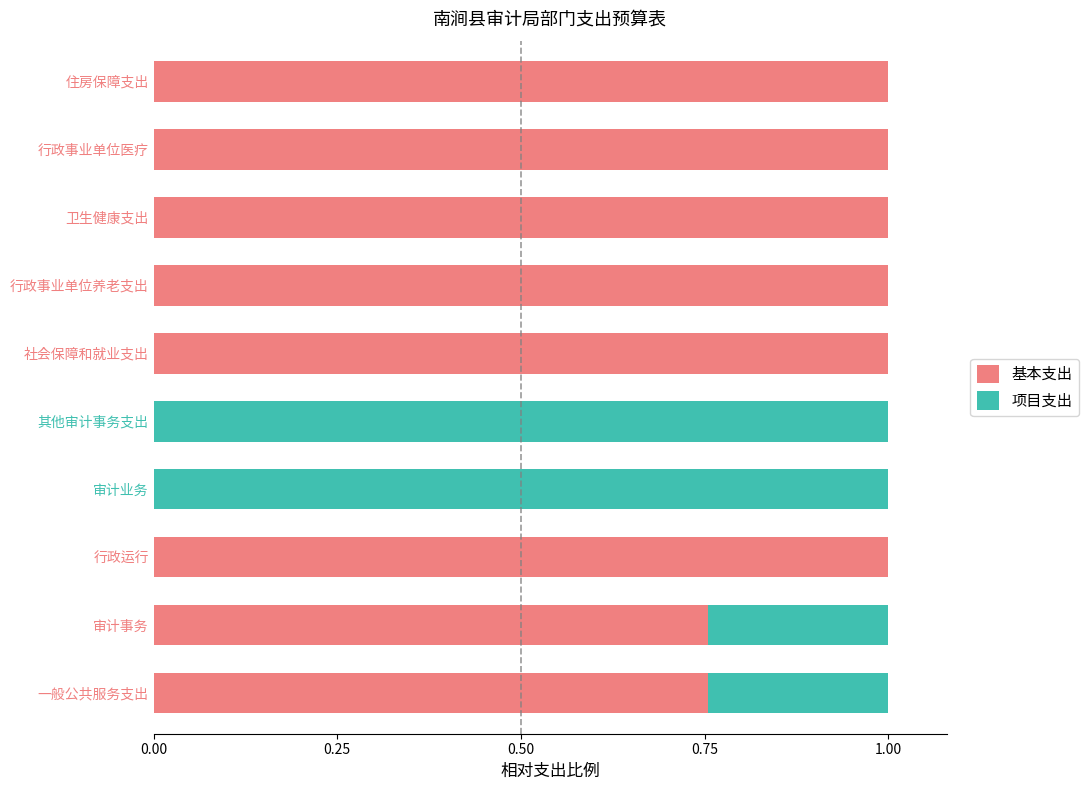

The 基本支出 series shows -0.4 at 审计业务. True or false?

False